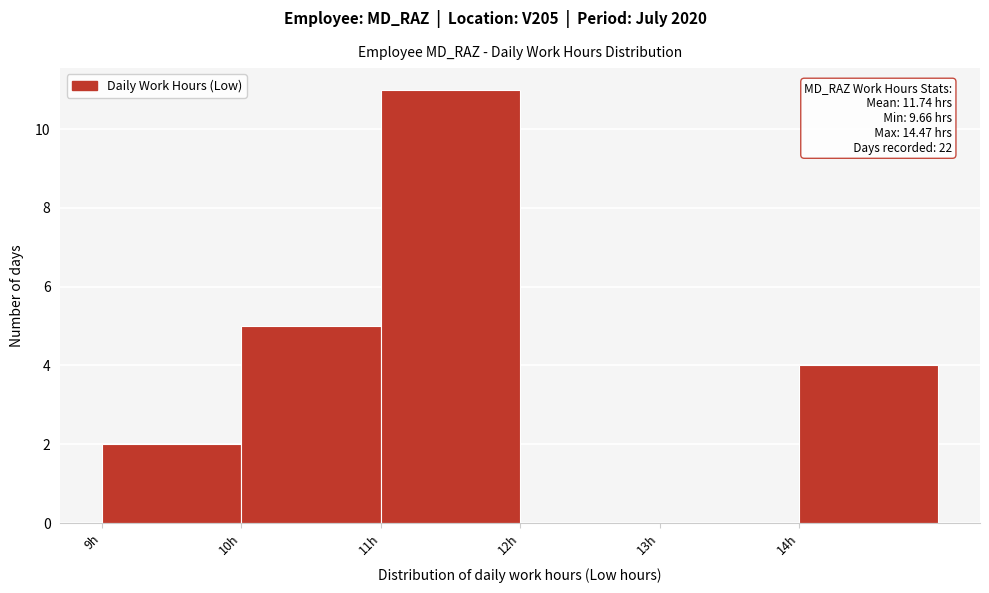

Reading right to left, what are all the values shown in this chart?

14h=4	13h=0	12h=0	11h=11	10h=5	9h=2